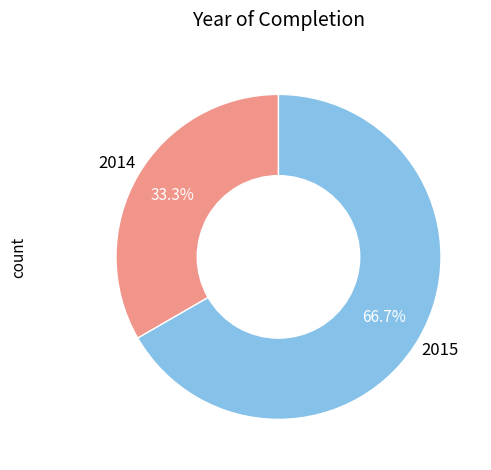

To the nearest percent, what is the difference between the largest and smallest slice percentages?

33%